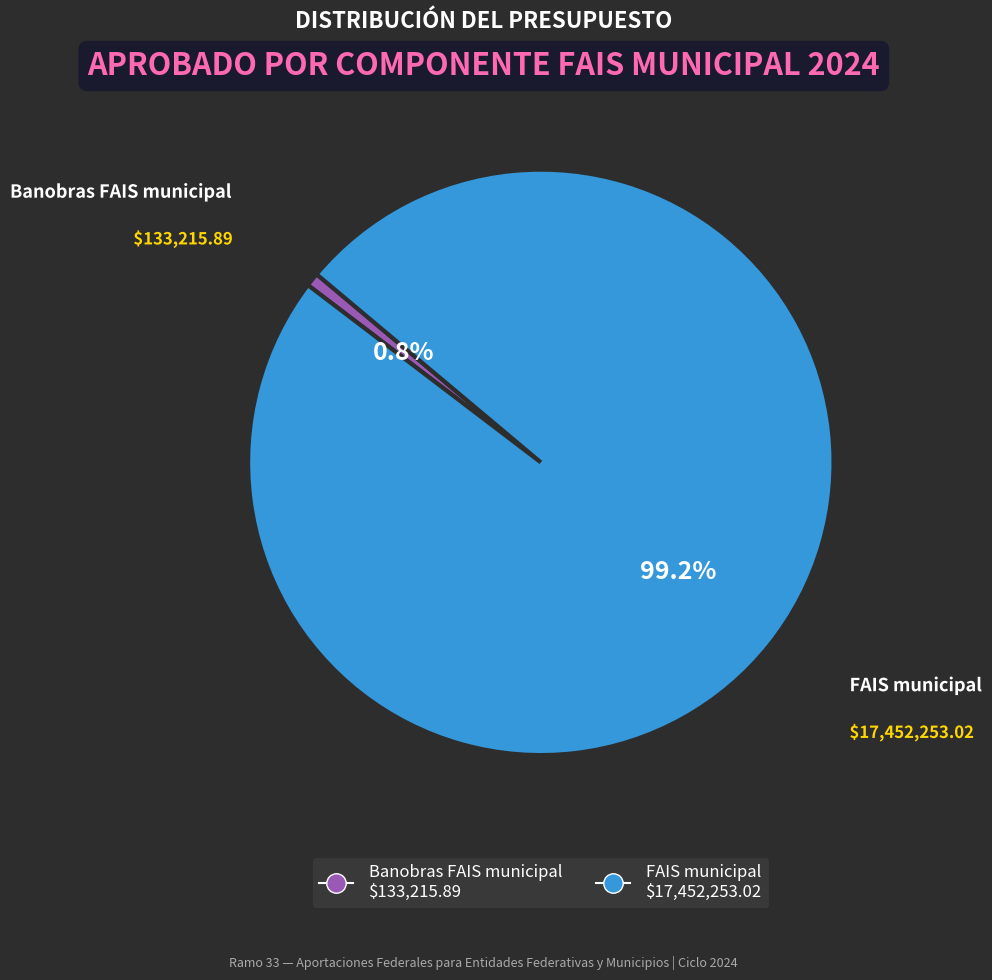

How many segments does this pie chart have?

2